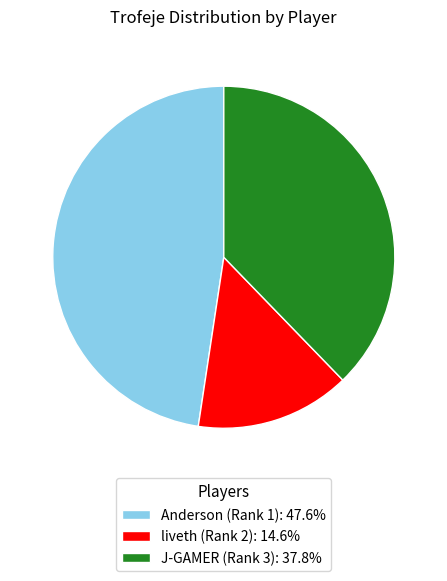

Which category has the biggest portion of the pie?

Anderson (Rank 1)